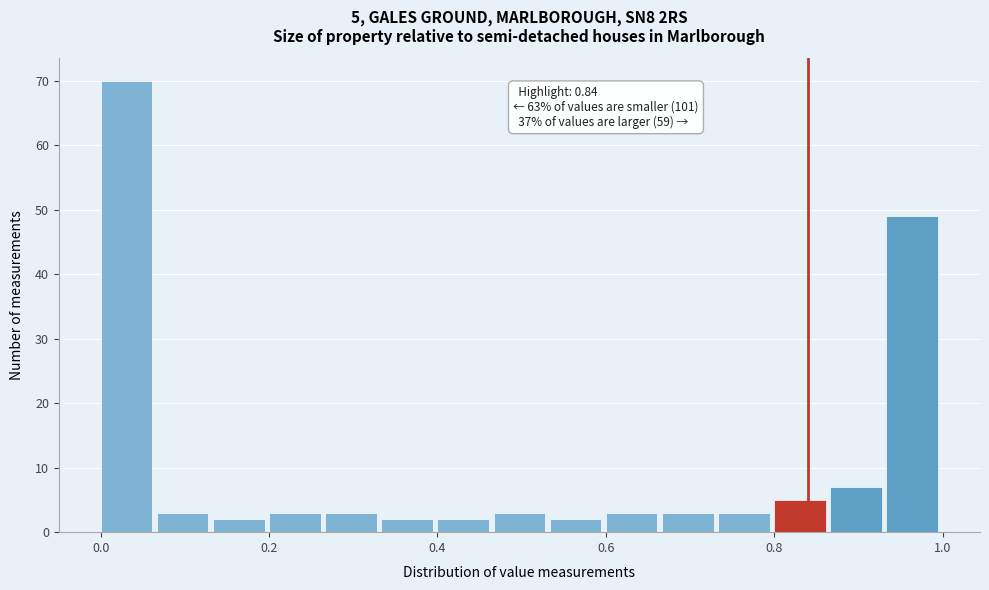

Read against the x-axis, roughly where is the centre of the tallest bar?

0.04